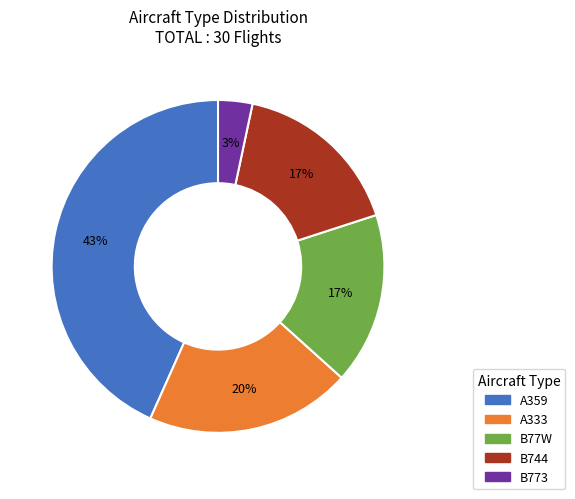

Count the number of slices in the pie.

5